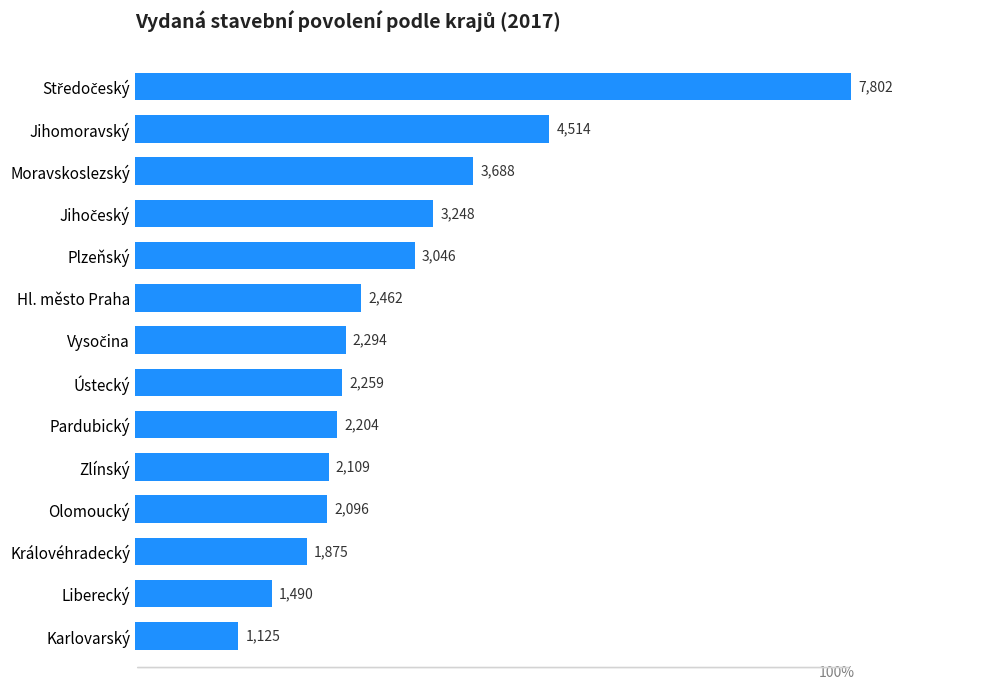

Reading top to bottom, extract all data points from this chart.

7802	4514	3688	3248	3046	2462	2294	2259	2204	2109	2096	1875	1490	1125